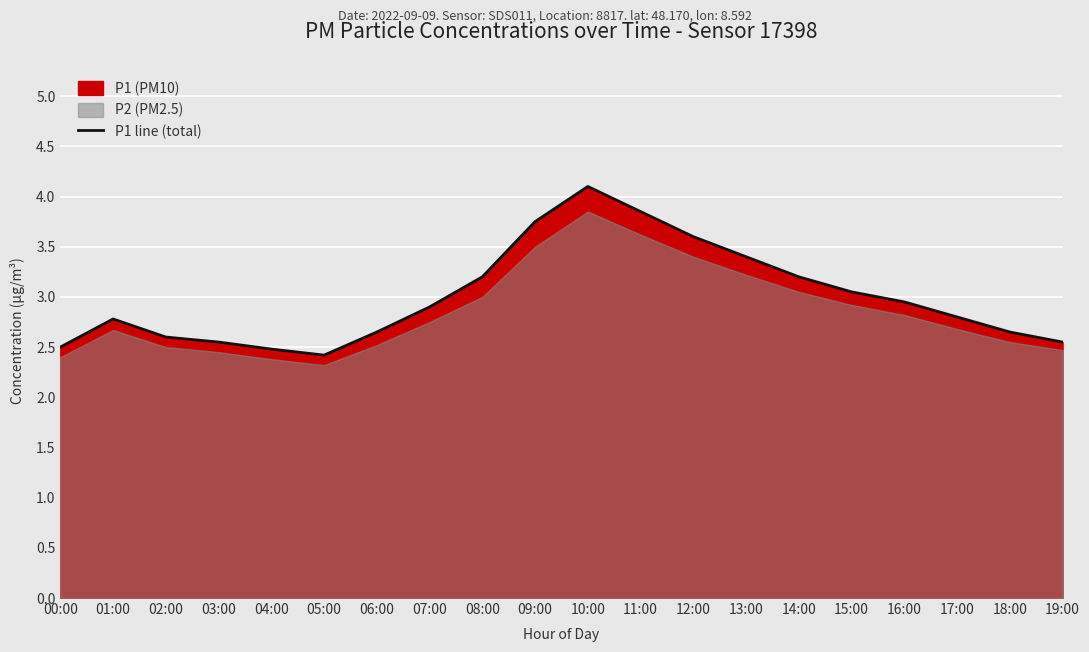

What is the difference between the maximum and second lowest values?

1.6